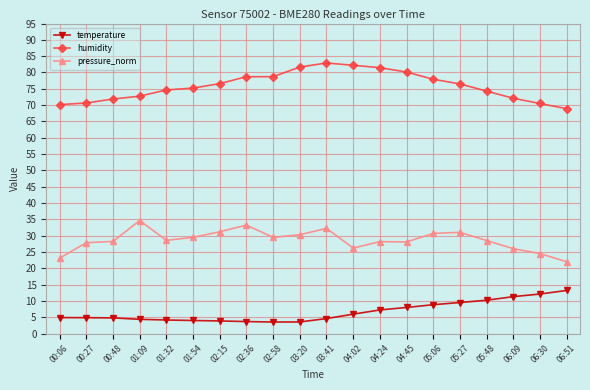

True or false: humidity has more than 0 interior local peaks.

True